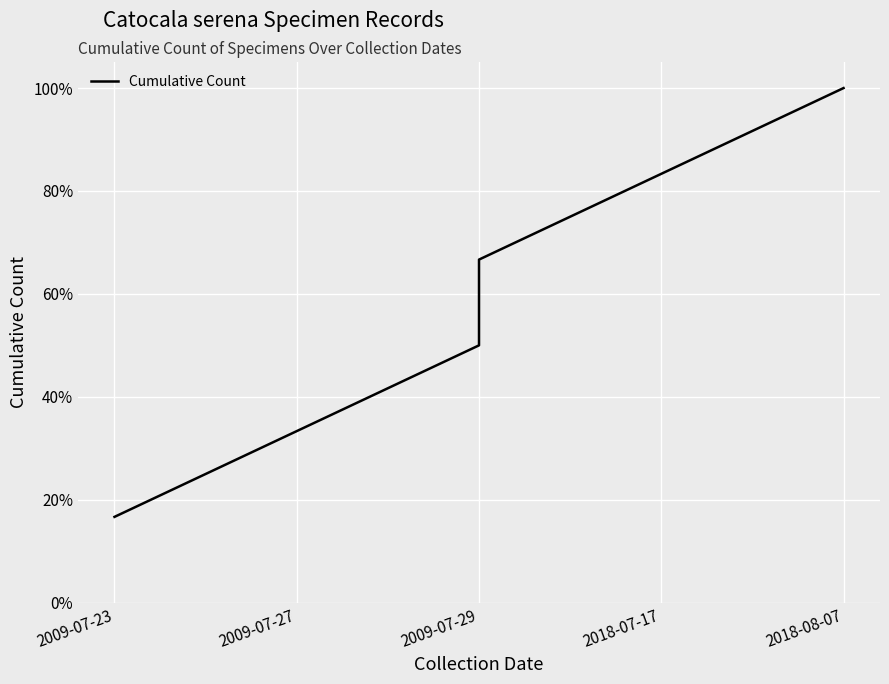

How many data points does each series have?

6